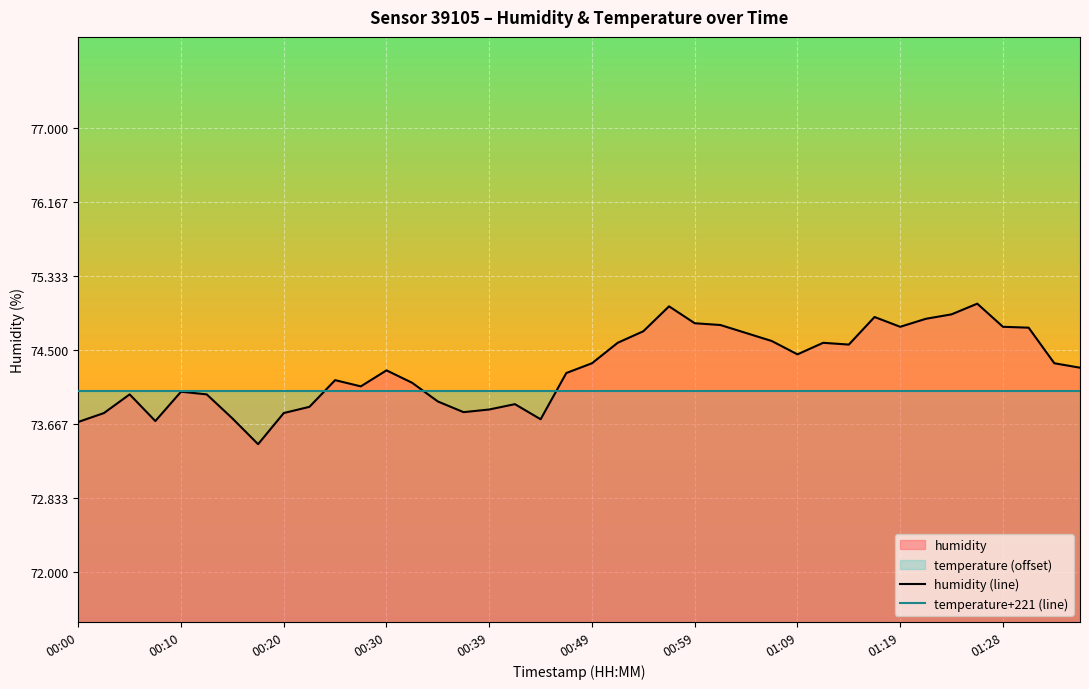

Is the value of temperature+221 (line) at 00:00 greater than the value of humidity (line) at 21?

No